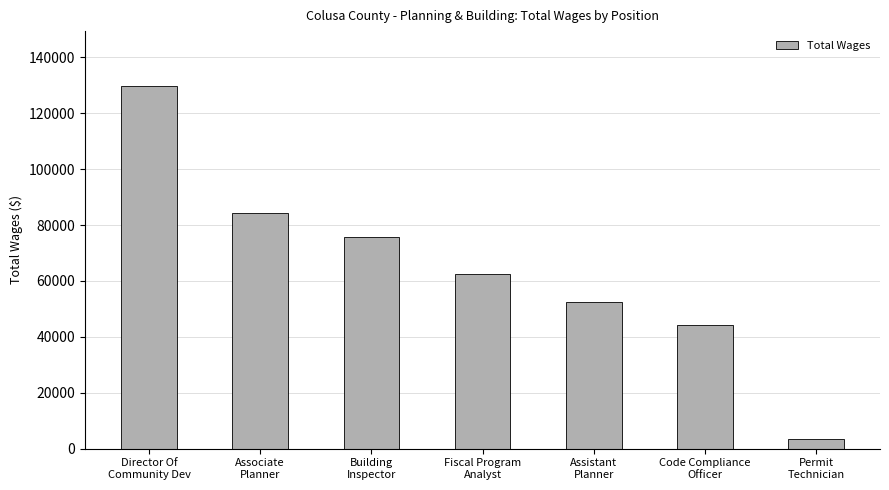

Between Assistant
Planner and Fiscal Program
Analyst, which is larger?

Fiscal Program
Analyst